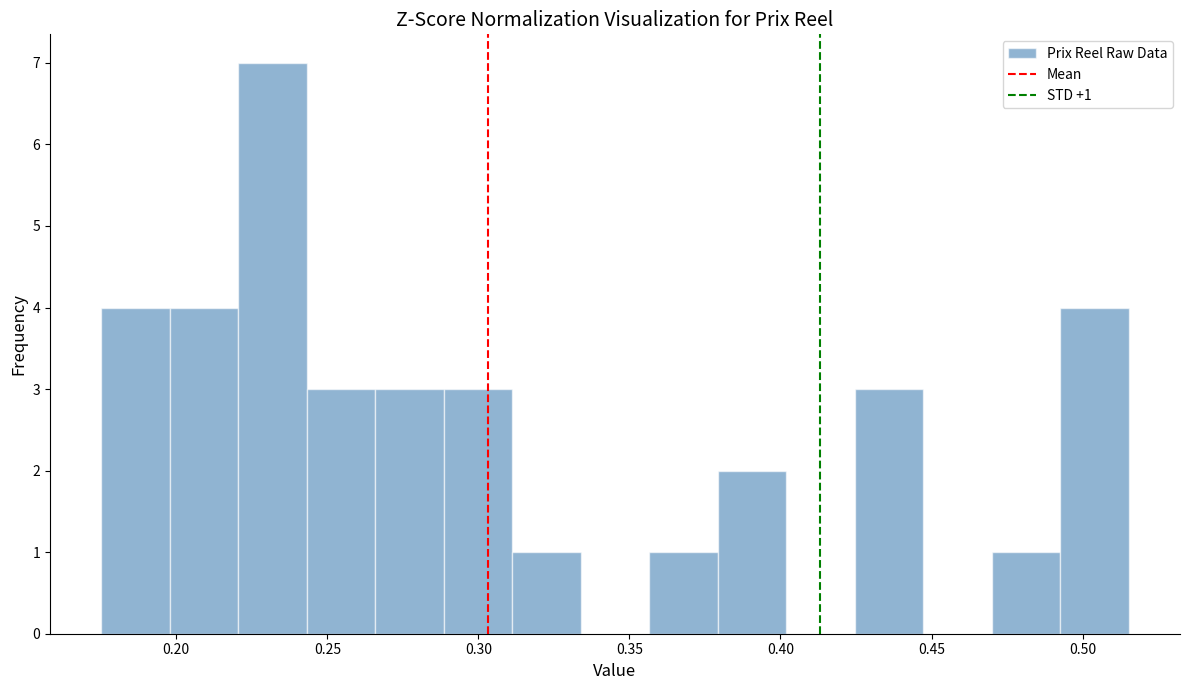

Which range on the x-axis has the tallest bar?

0.220 to 0.245